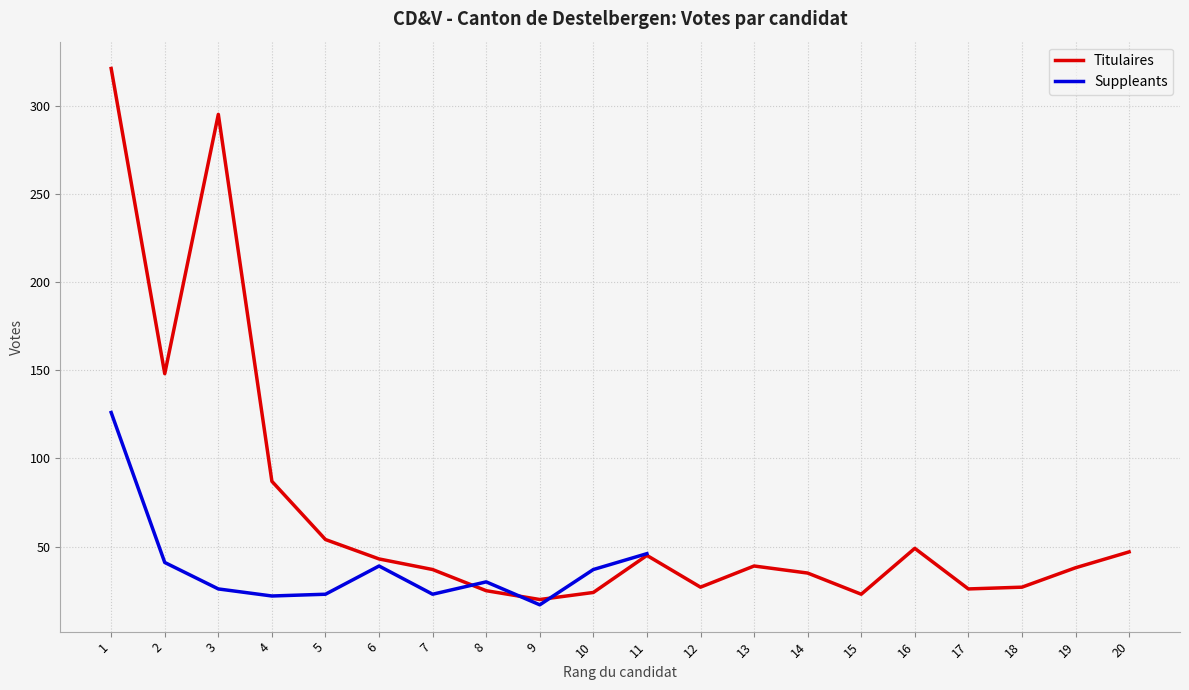

Is this an area chart (filled region under the line)?

No